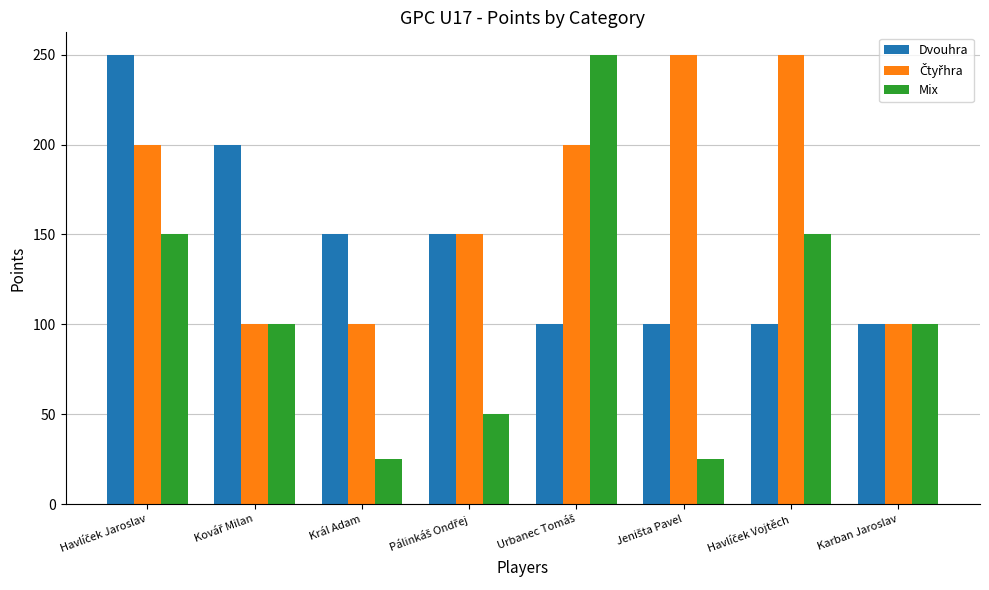

The value of Dvouhra at Král Adam is 196. True or false?

False